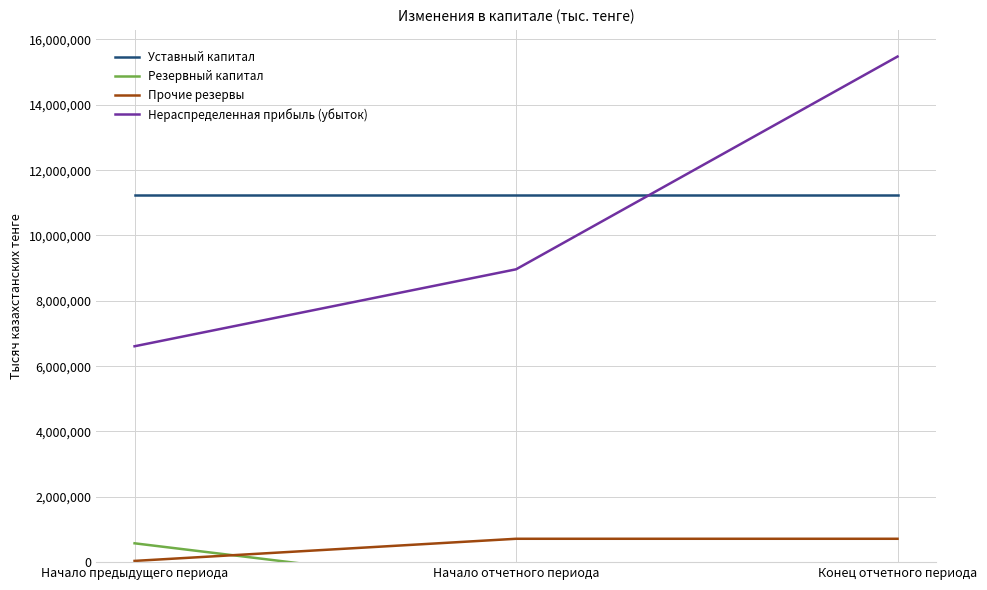

Read the Прочие резервы value at Начало отчетного периода, to the nearest 10.

715360